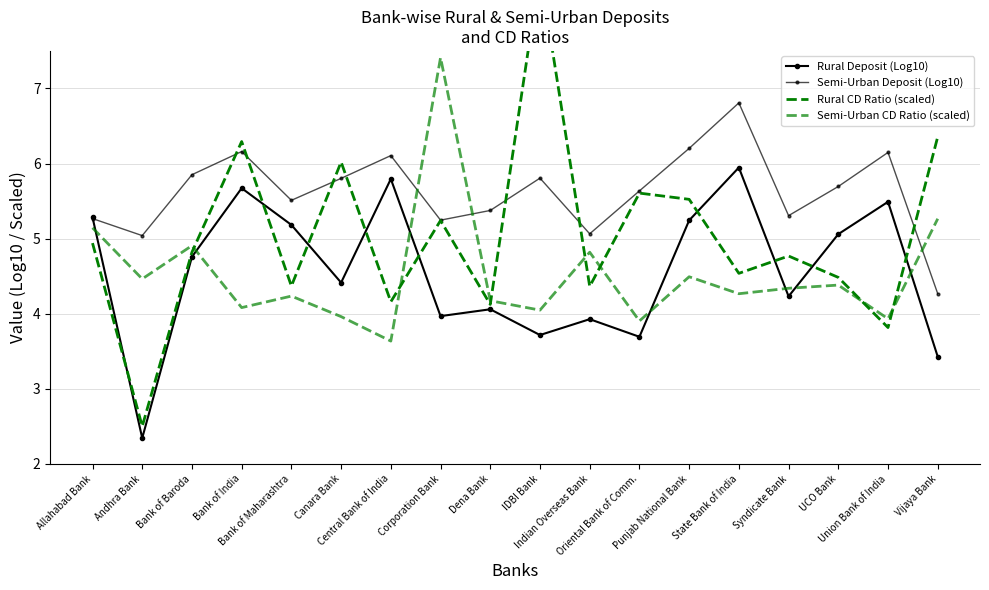

Which label corresponds to the largest value in the chart?

IDBI Bank